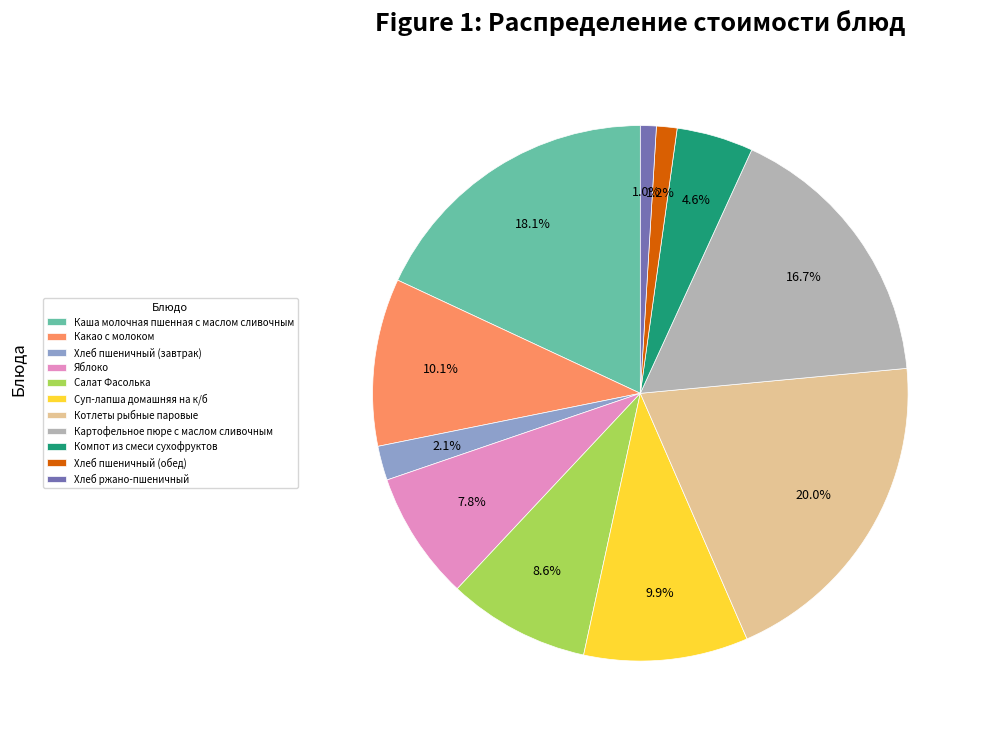

Which category has the biggest portion of the pie?

Котлеты рыбные паровые